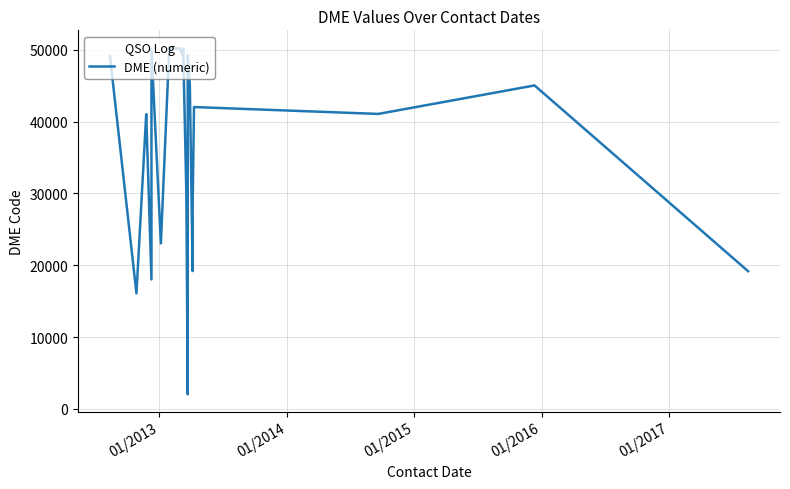

How many values are below 42029?

11